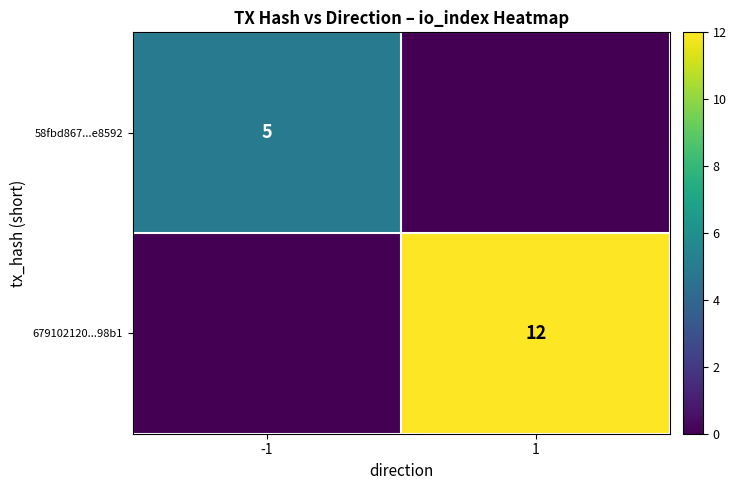

Is the value of 679102120...98b1 at 1 greater than the value of 58fbd867...e8592 at -1?

Yes